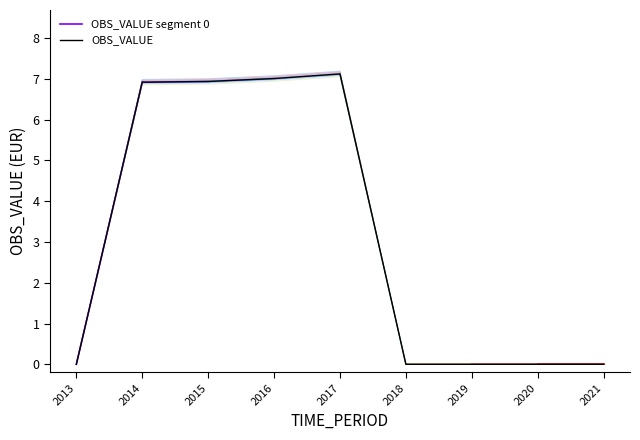

Reading left to right, transcribe all the data shown in this chart.

0.0	6.9	6.9	6.9	7.1	0.0	0.0	0.0	0.0